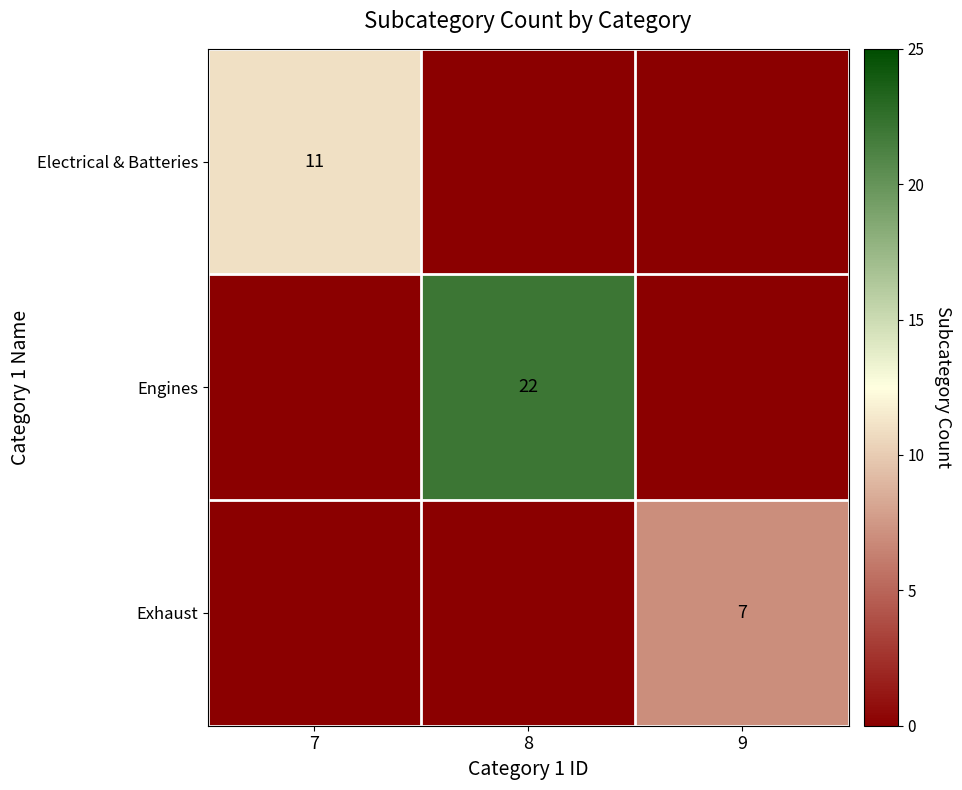

The Electrical & Batteries series shows 11 at 7. True or false?

True